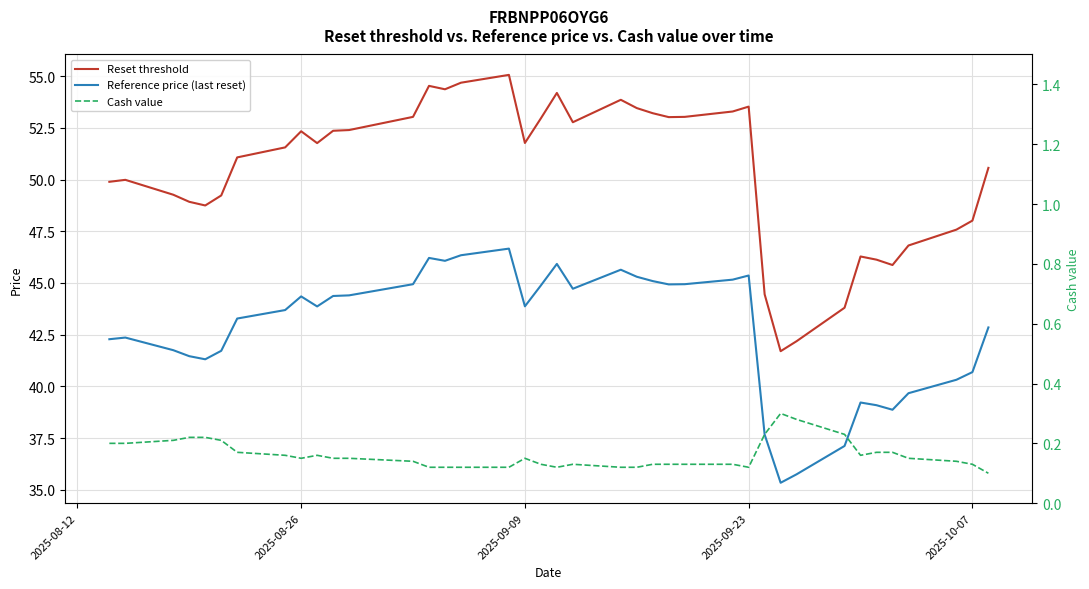

What is the difference between the highest and lowest values at 2025-09-23?

53.4